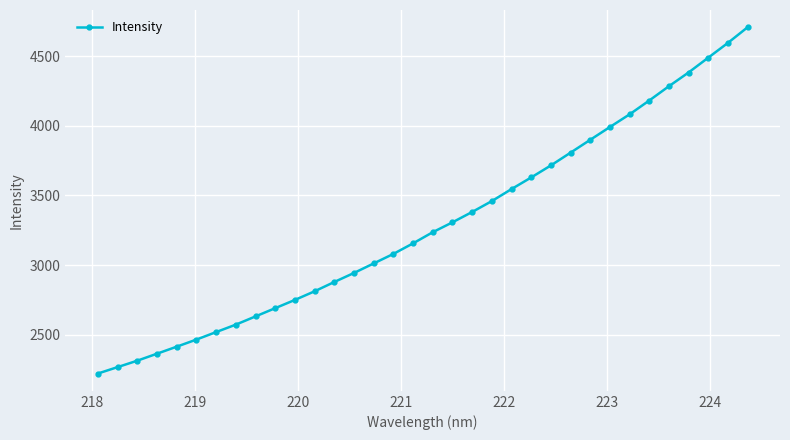

What is the value of the 22nd point from the left?

3545.7